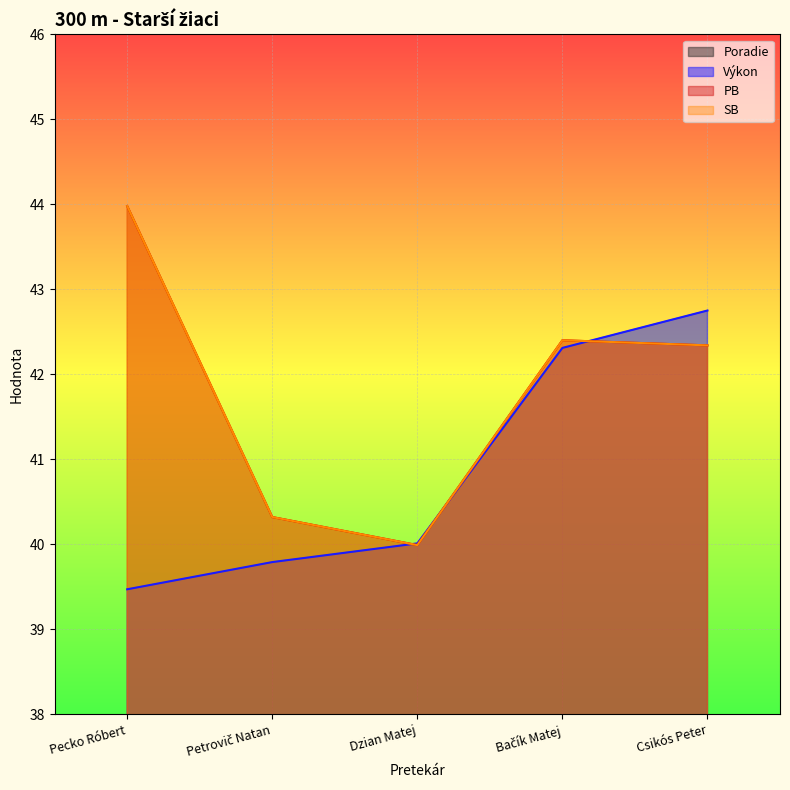

Reading left to right, what are all the values shown in this chart?

Poradie: 1.0	2.0	3.0	4.0	5.0
Výkon: 39.5	39.8	40.0	42.3	42.8
PB: 44.0	40.3	40.0	42.4	42.3
SB: 44.0	40.3	40.0	42.4	42.3